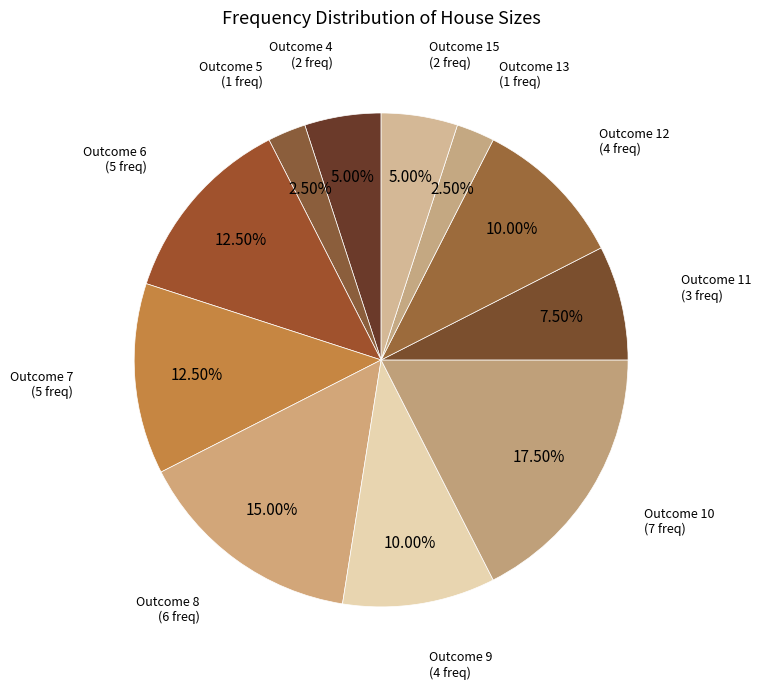

Which slice is the smallest?

5